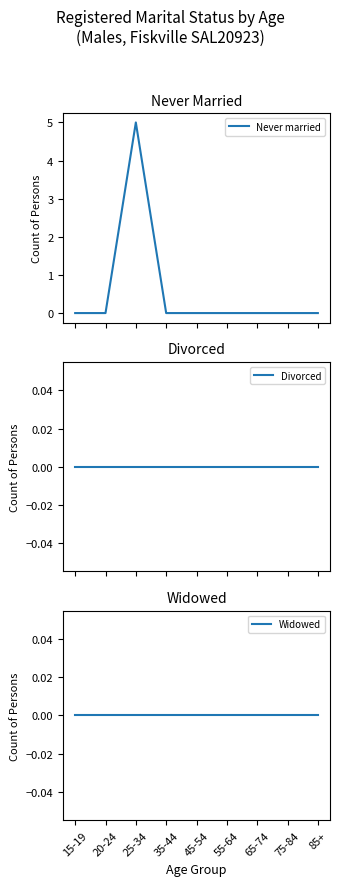

What is the label of the 4th point from the left?

35-44